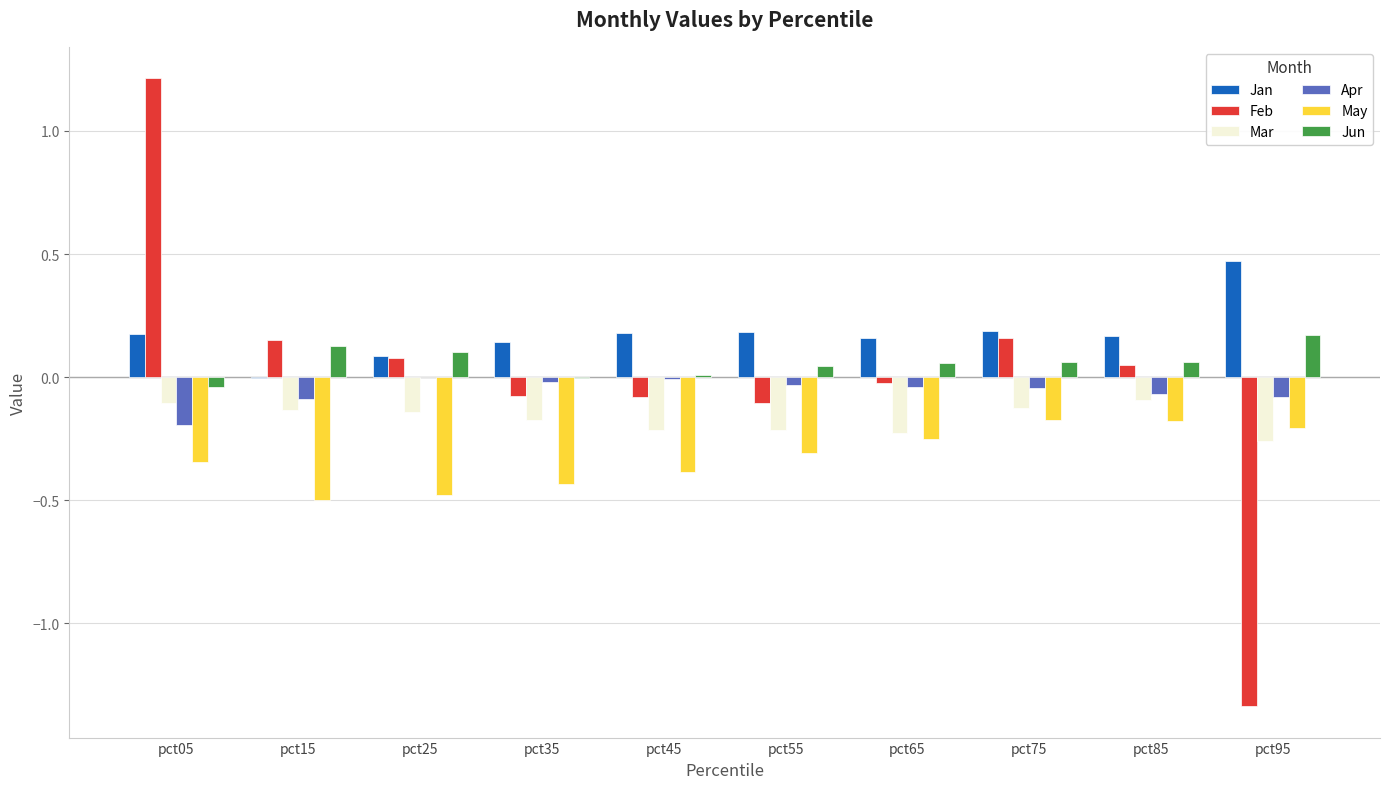

What is the sum of all Apr values?

-0.6